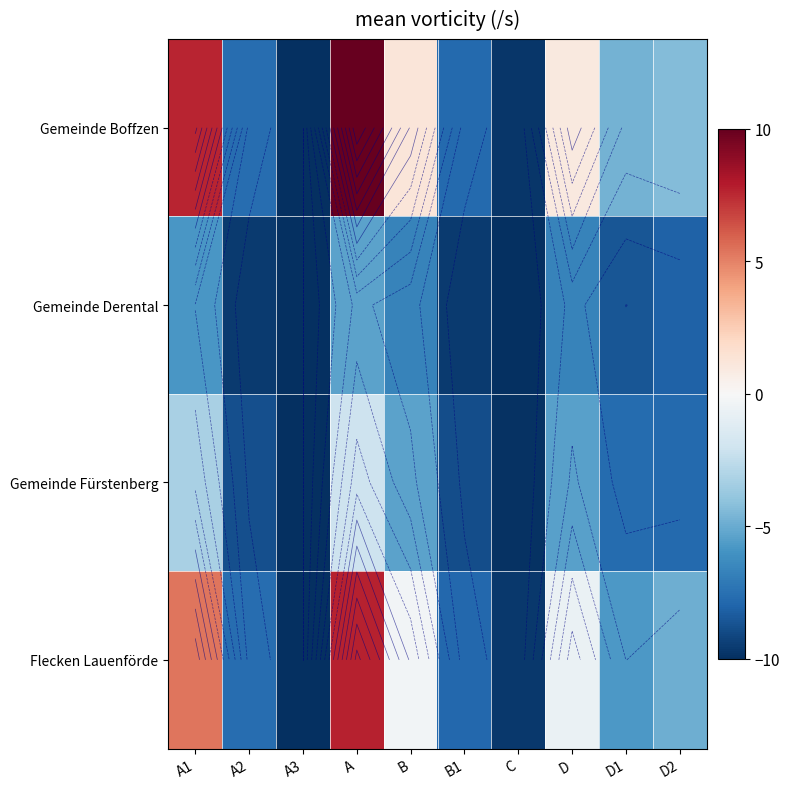

What is the difference between the Gemeinde Fürstenberg values at D and A2?

3.4